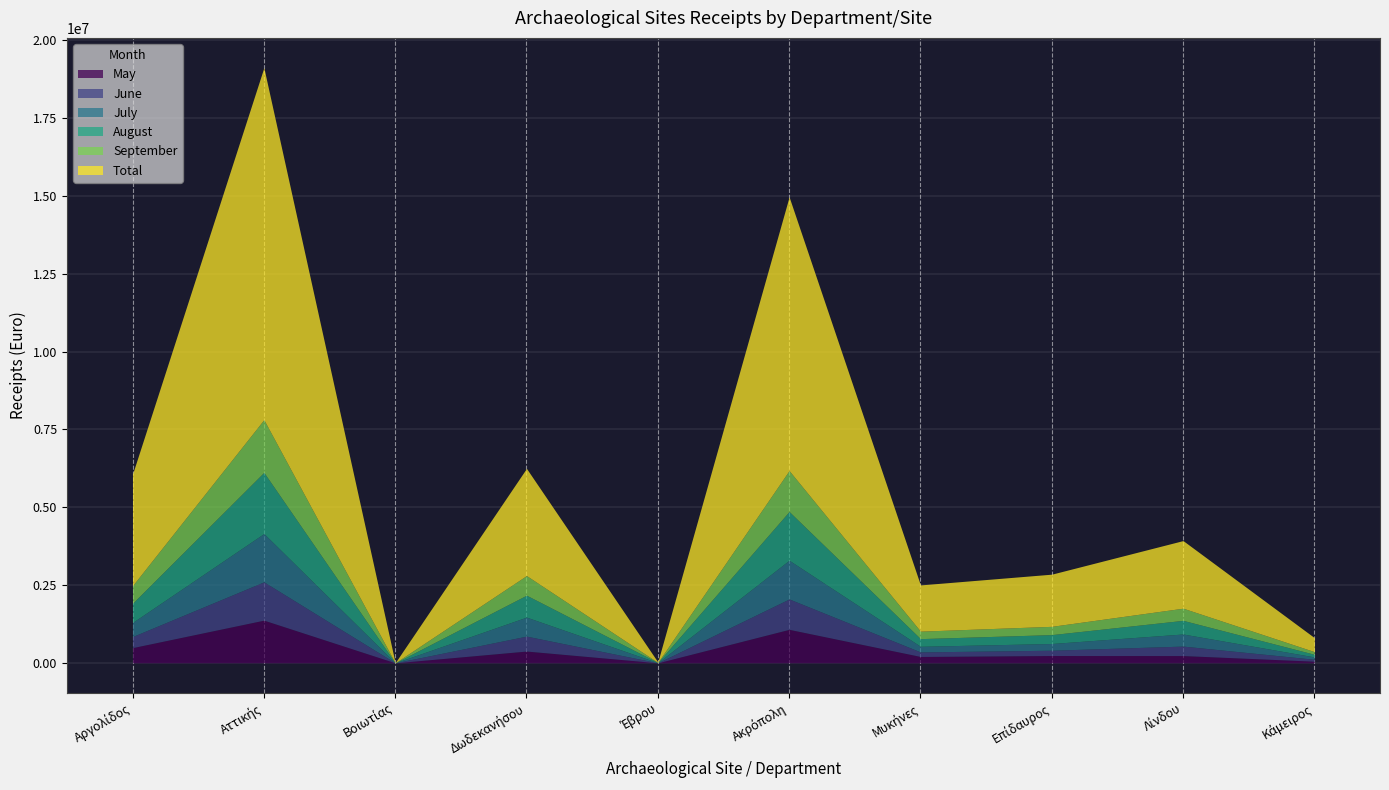

Which has a higher value, Βοιωτίας or Αττικής?

Αττικής